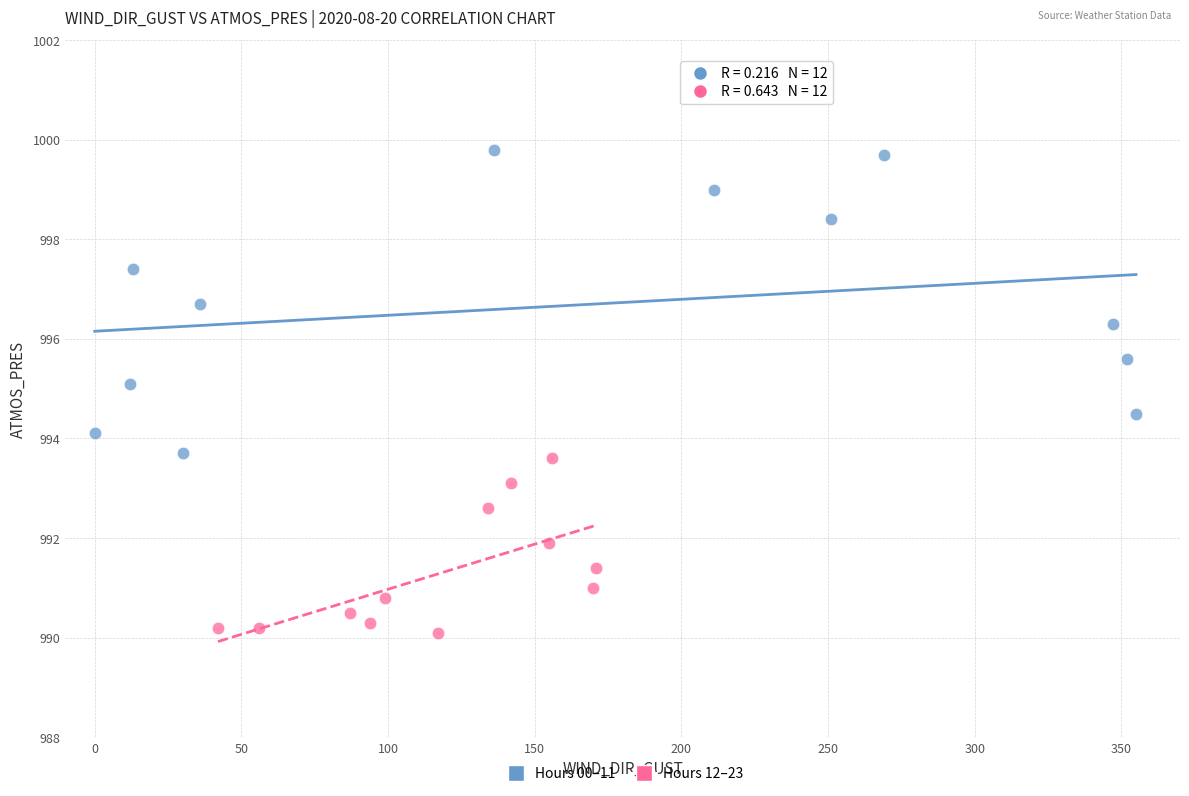

Which series contains the lowest Y value?

Hours 12–23